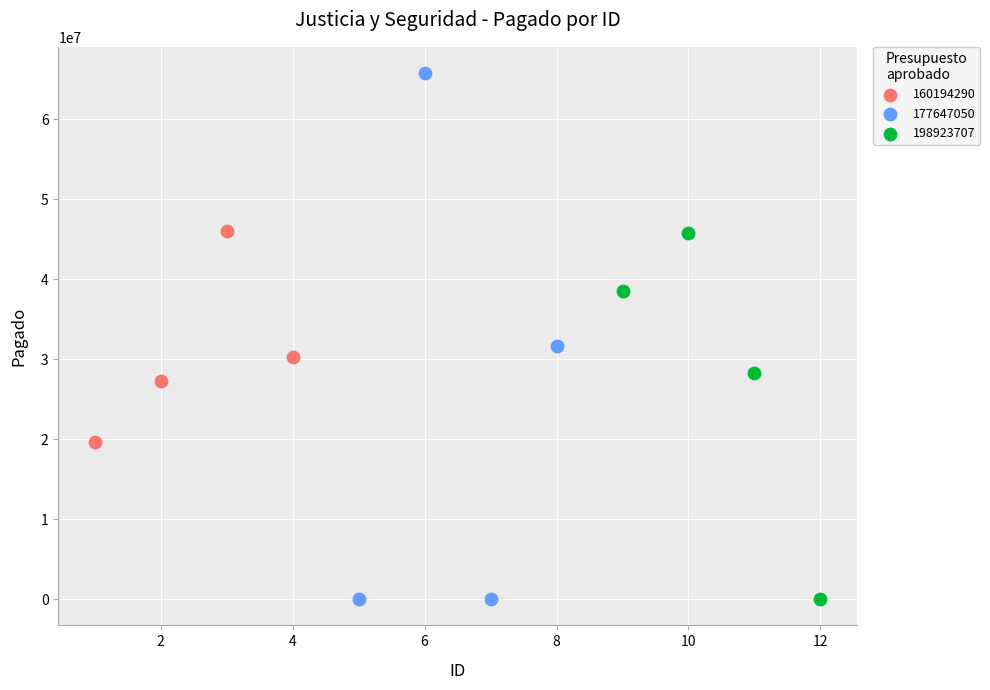

What are all the series names shown in the legend?

160194290, 177647050, 198923707